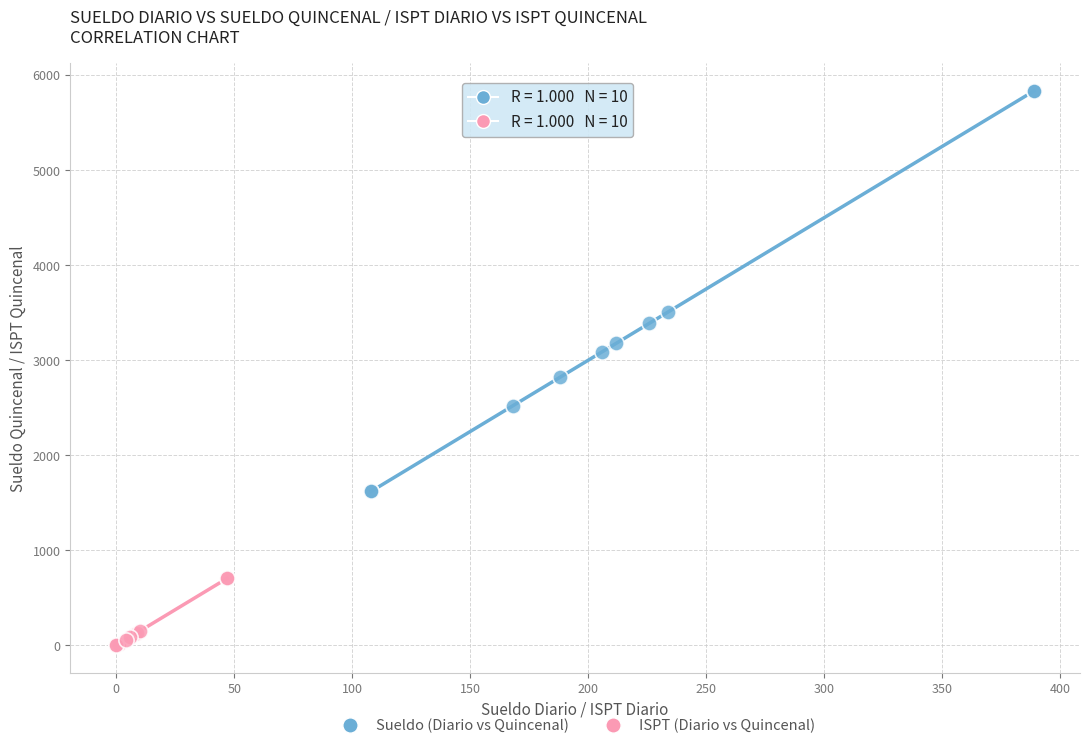

Which series contains the lowest Y value?

ISPT (Diario vs Quincenal)